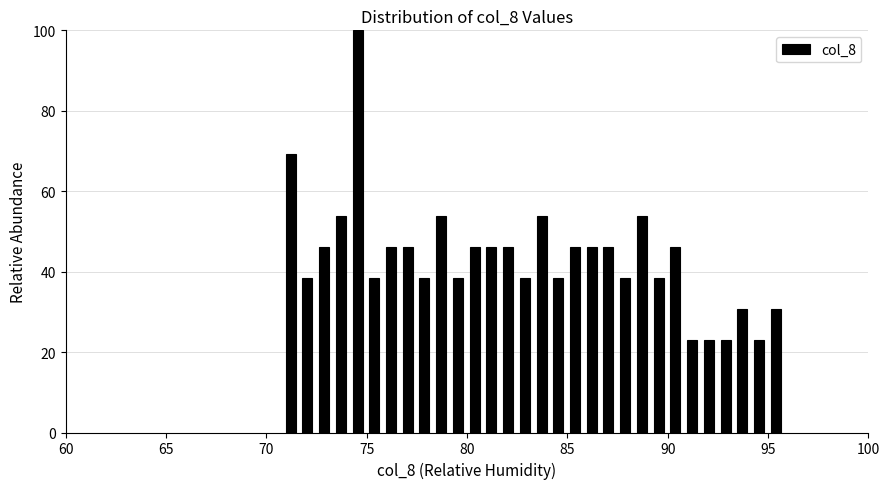

Around what value on the x-axis is the tallest bar? Give the approximate position of its centre, as read against the axis.

74.5